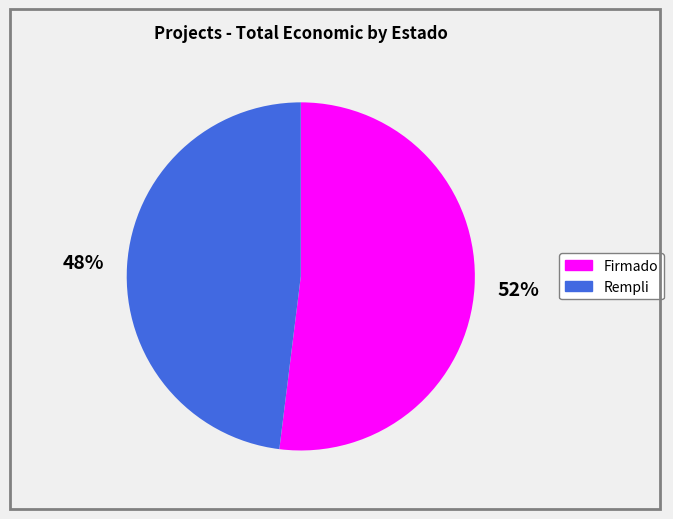

Is there a majority slice in this chart?

Yes